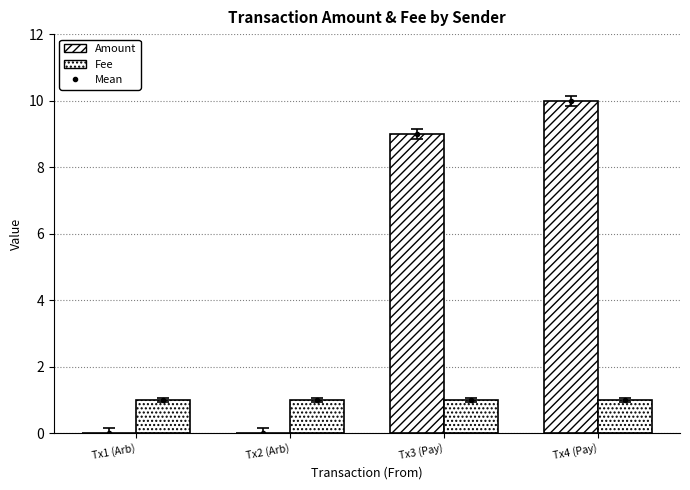

What is the minimum value for Fee?

1